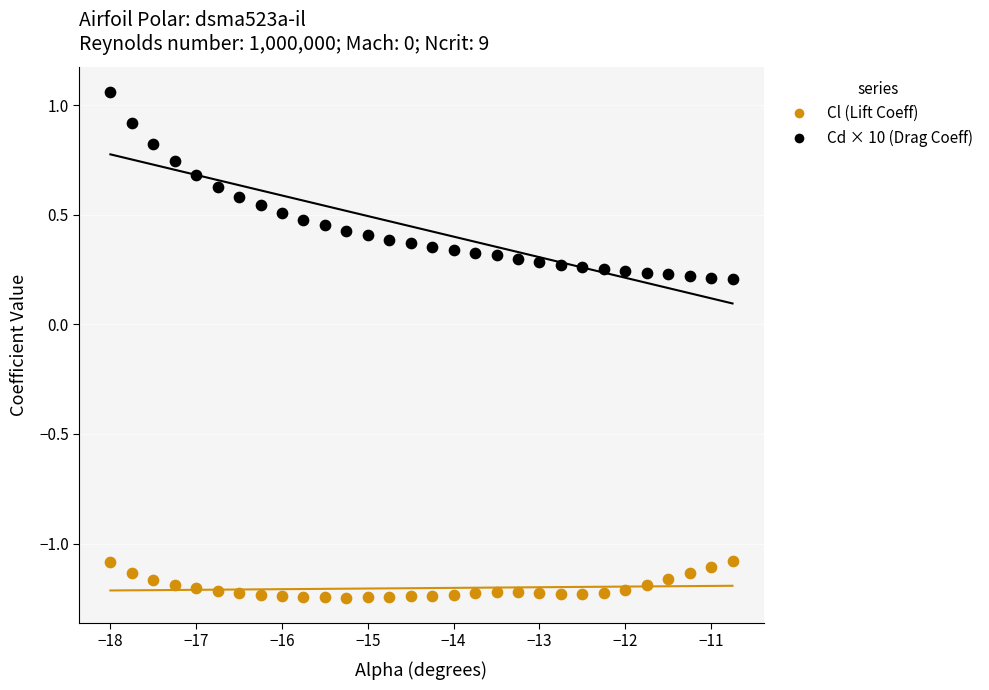

Which series has the largest Y range (max minus min)?

Cd × 10 (Drag Coeff)